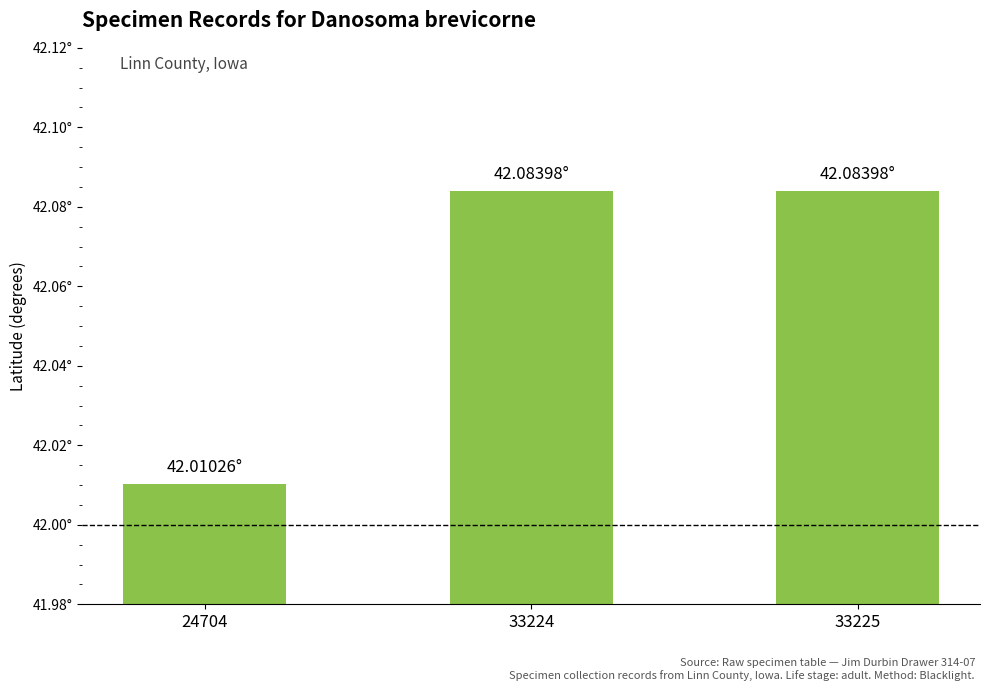

What is the approximate value at 24704?

42.0